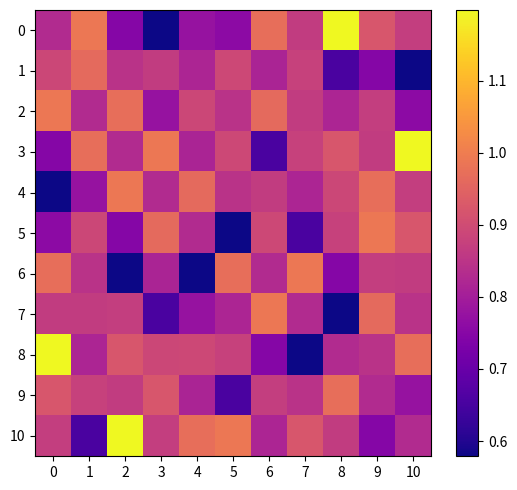

List the series in order of their peak value, lowest first.

1, 9, 2, 4, 5, 6, 7, 0, 3, 8, 10